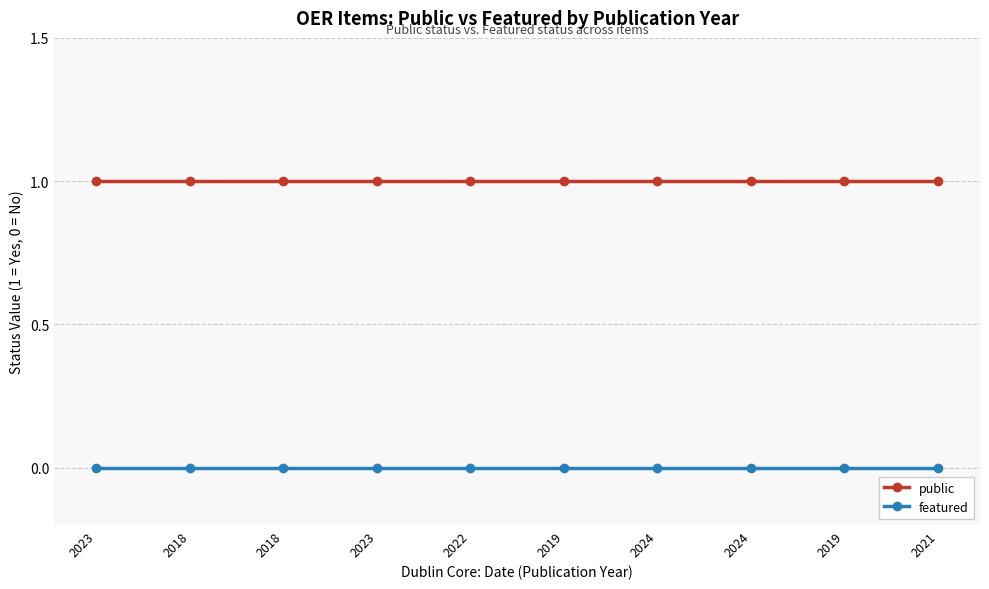

How many data points does each series have?

10